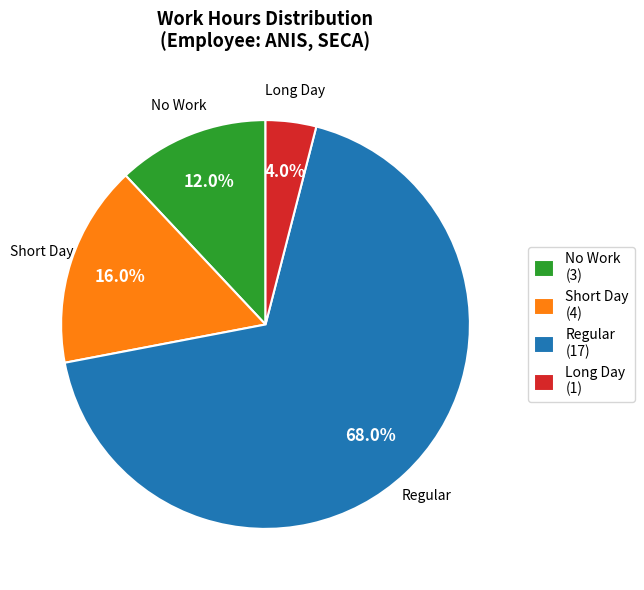

Is there any slice that represents more than half of the pie?

Yes